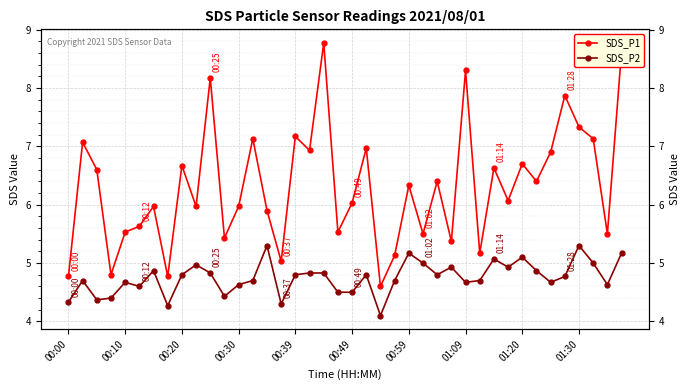

List the series in order of their overall mean, highest first.

SDS_P1, SDS_P2